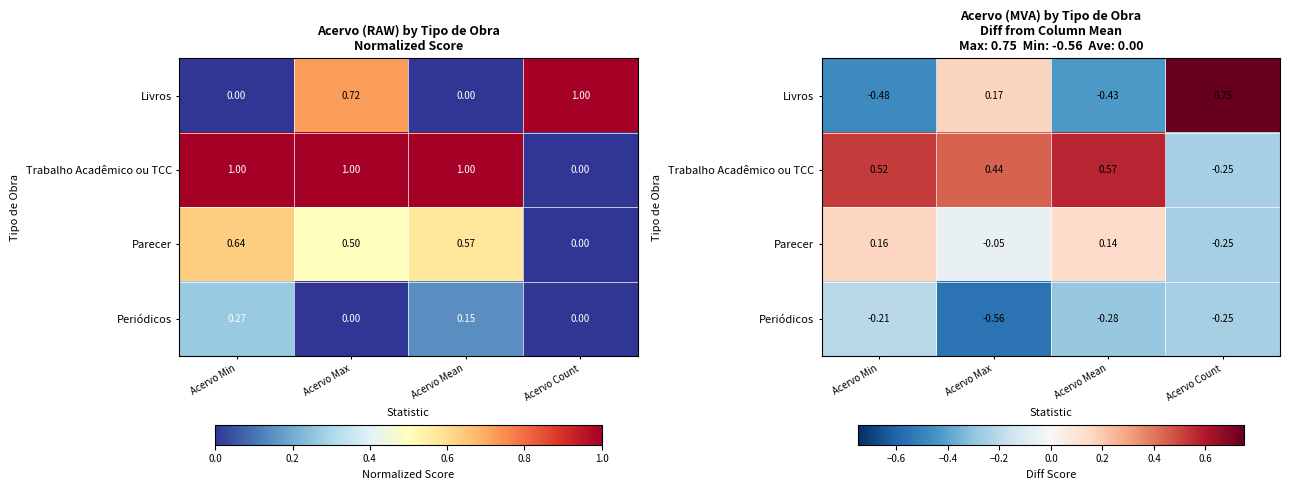

Which category has the highest value in the Trabalho Acadêmico ou TCC series?

Acervo Mean